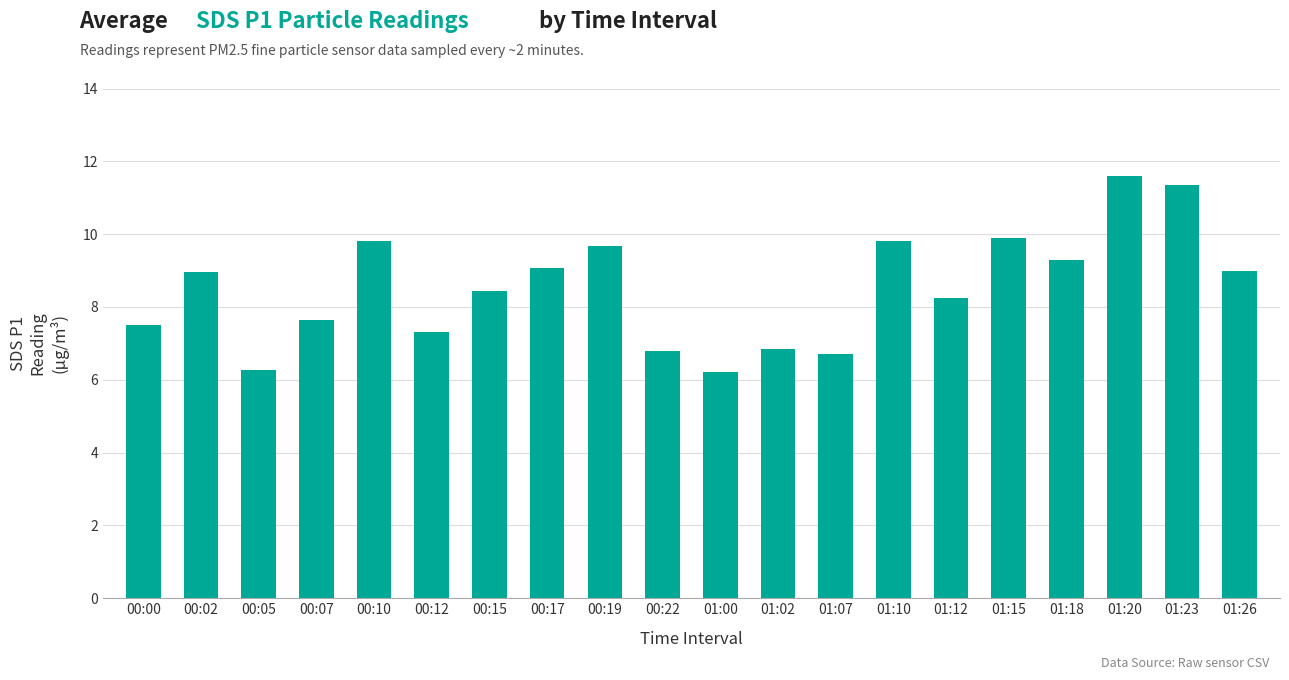

What is the greatest value displayed?

11.6